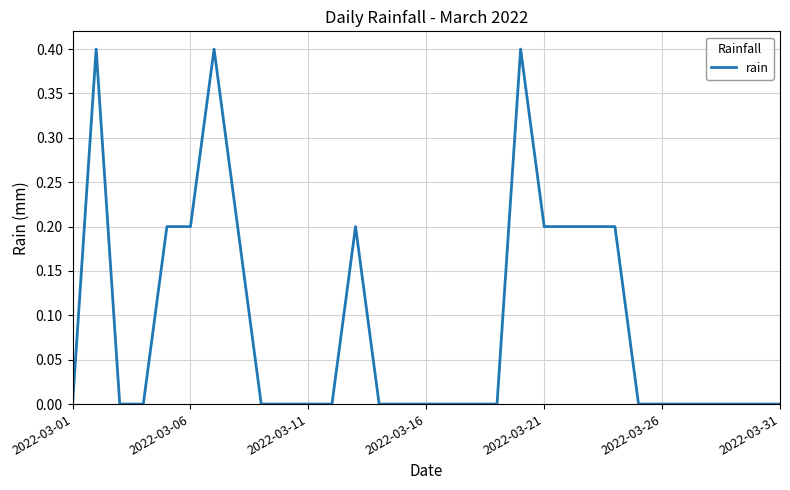

What is the difference between the maximum and minimum values?

0.4